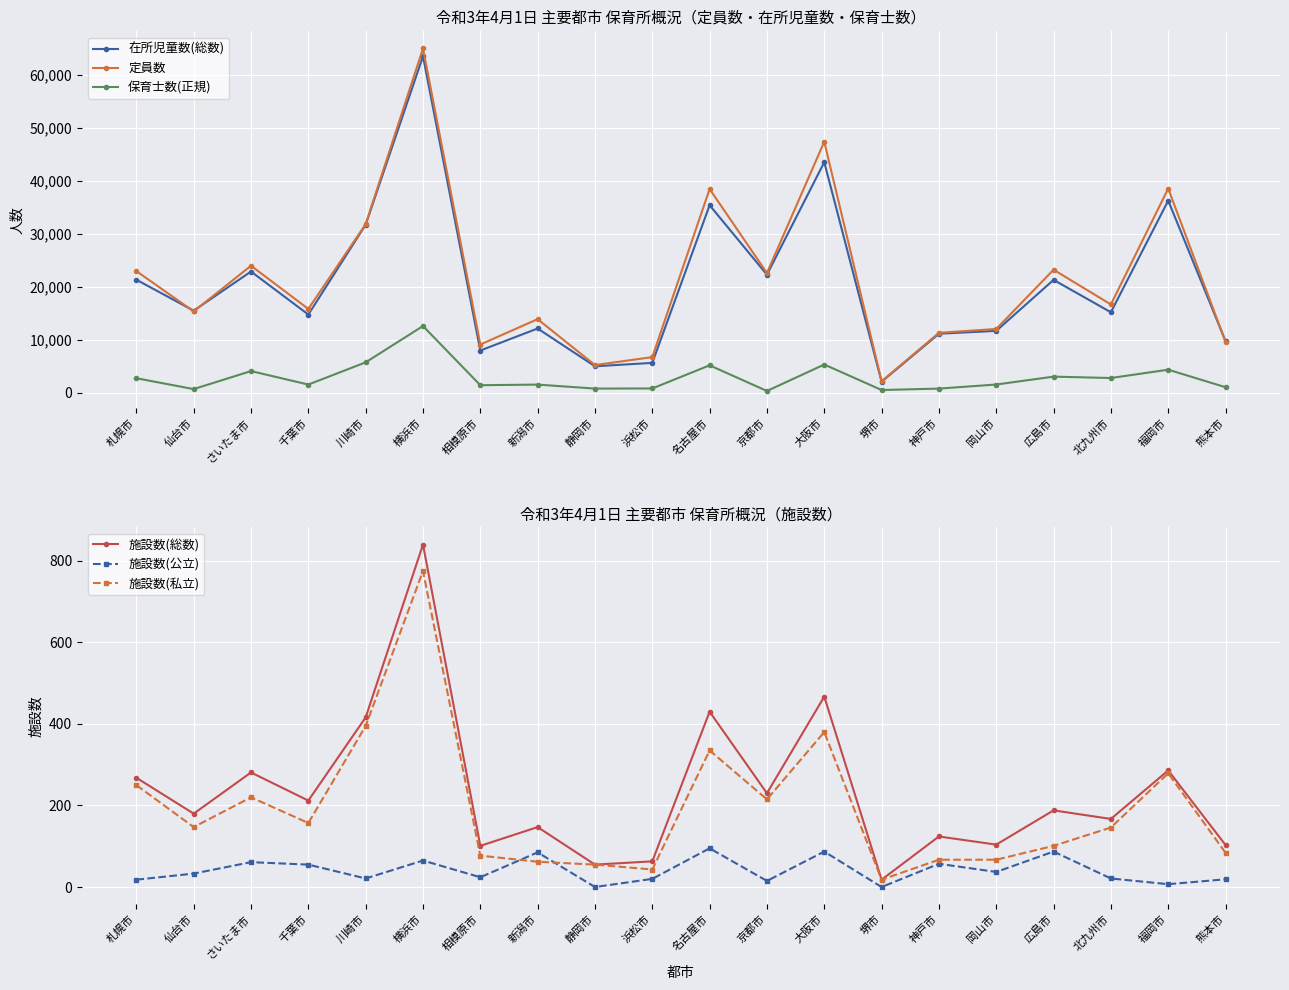

How many interior local valleys does the 定員数 series have?

7